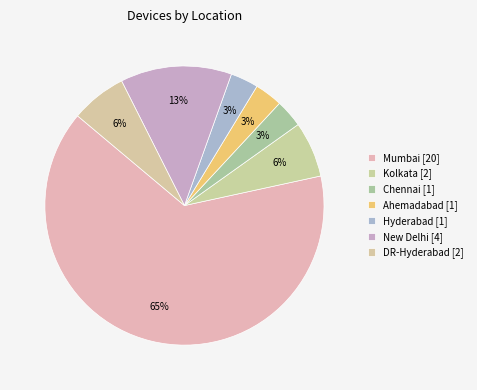

How many slices are in this pie chart?

7